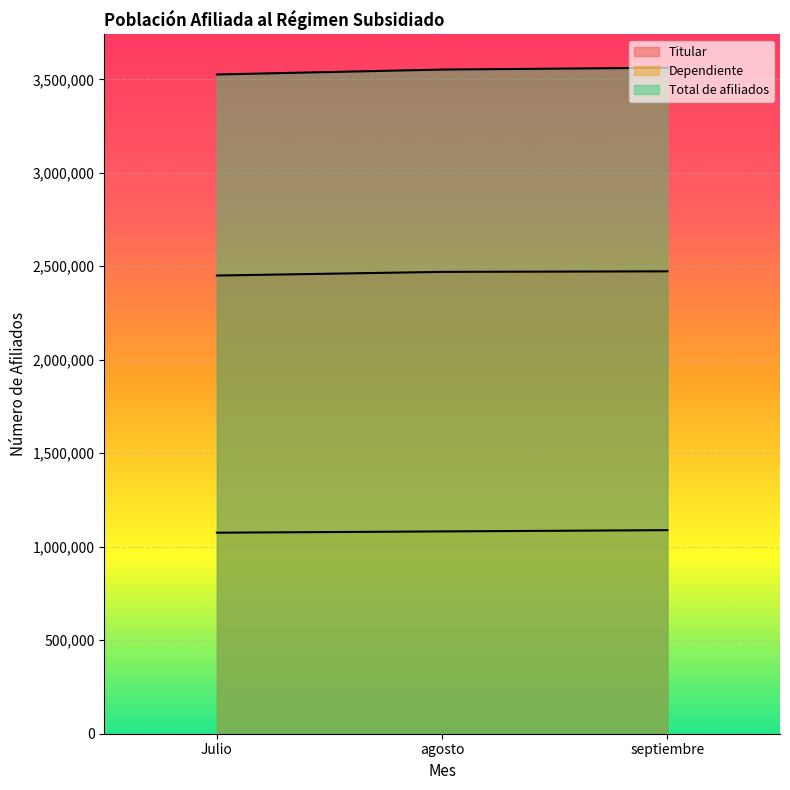

What is the total value across all series at septiembre?

7123674